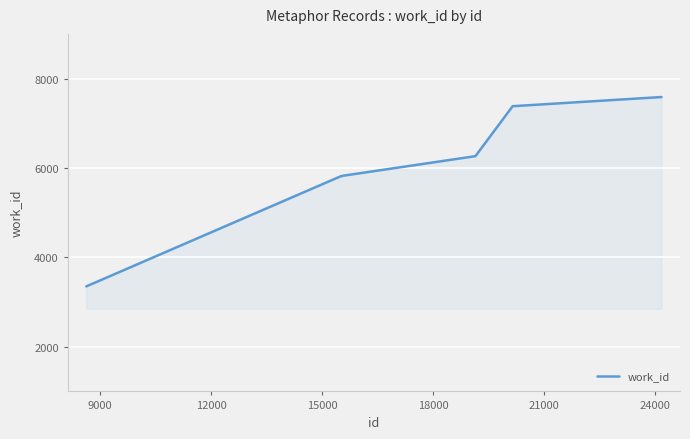

What is the difference between the maximum and minimum values?

4237